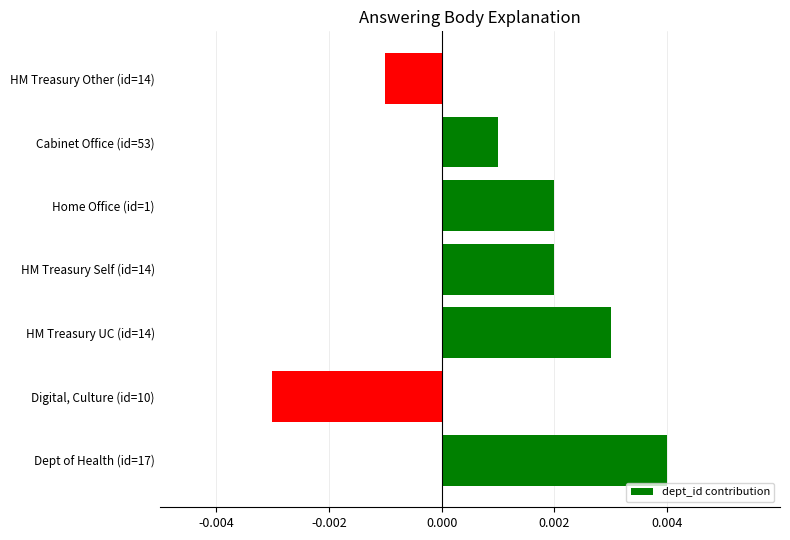

How many values are between 0 and 1?

5